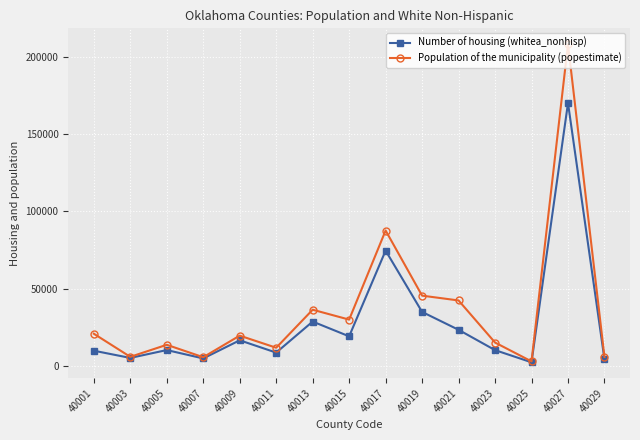

At how many categories does at least one series exceed 108688?

1